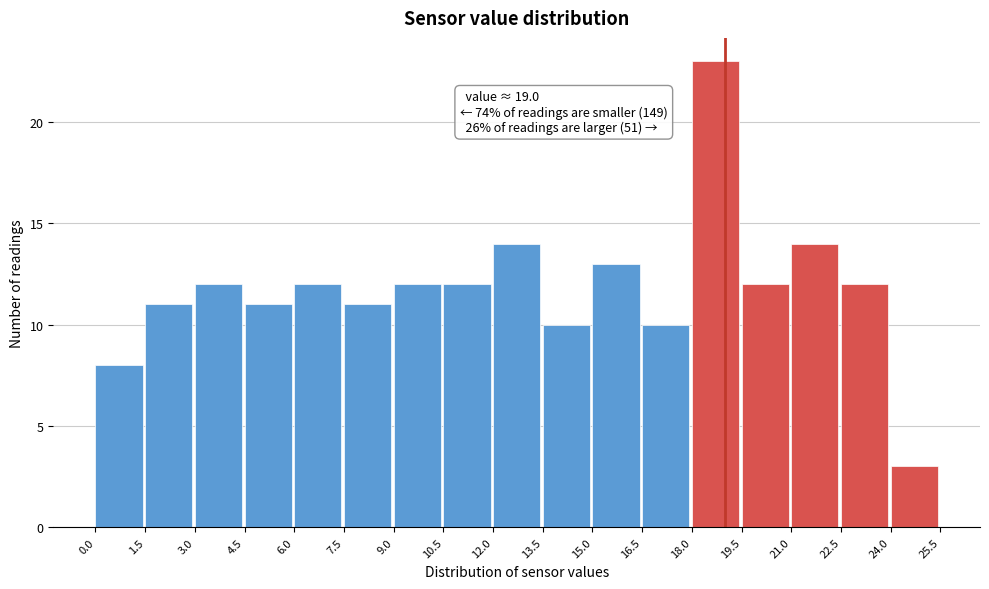

Over which range of the x-axis is the bar tallest?

18.0 to 19.5